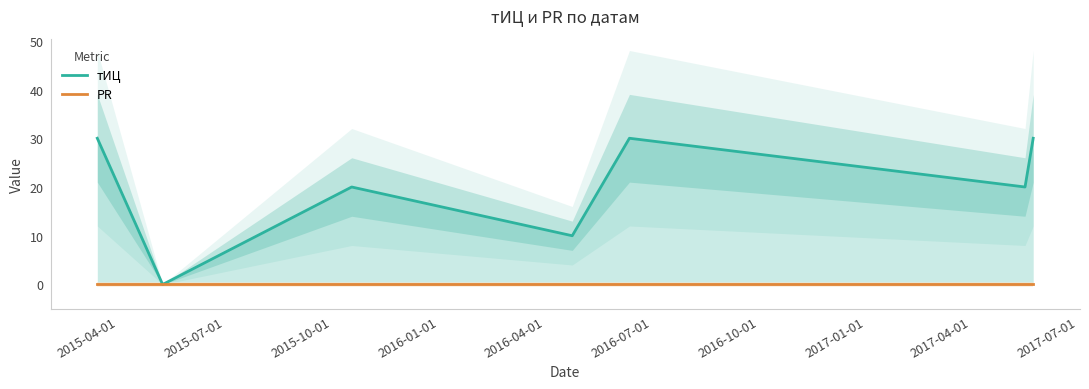

True or false: PR and тИЦ intersect in this chart.

False